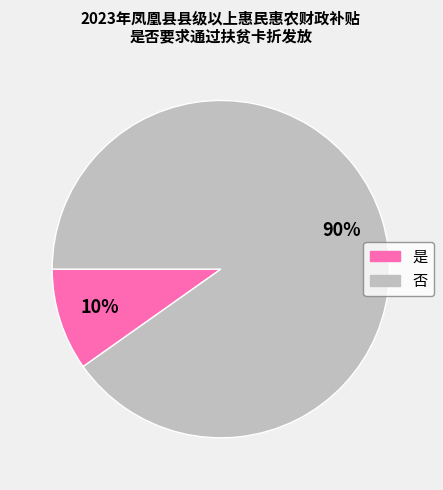

The 否 slice represents 90% of the pie. True or false?

True